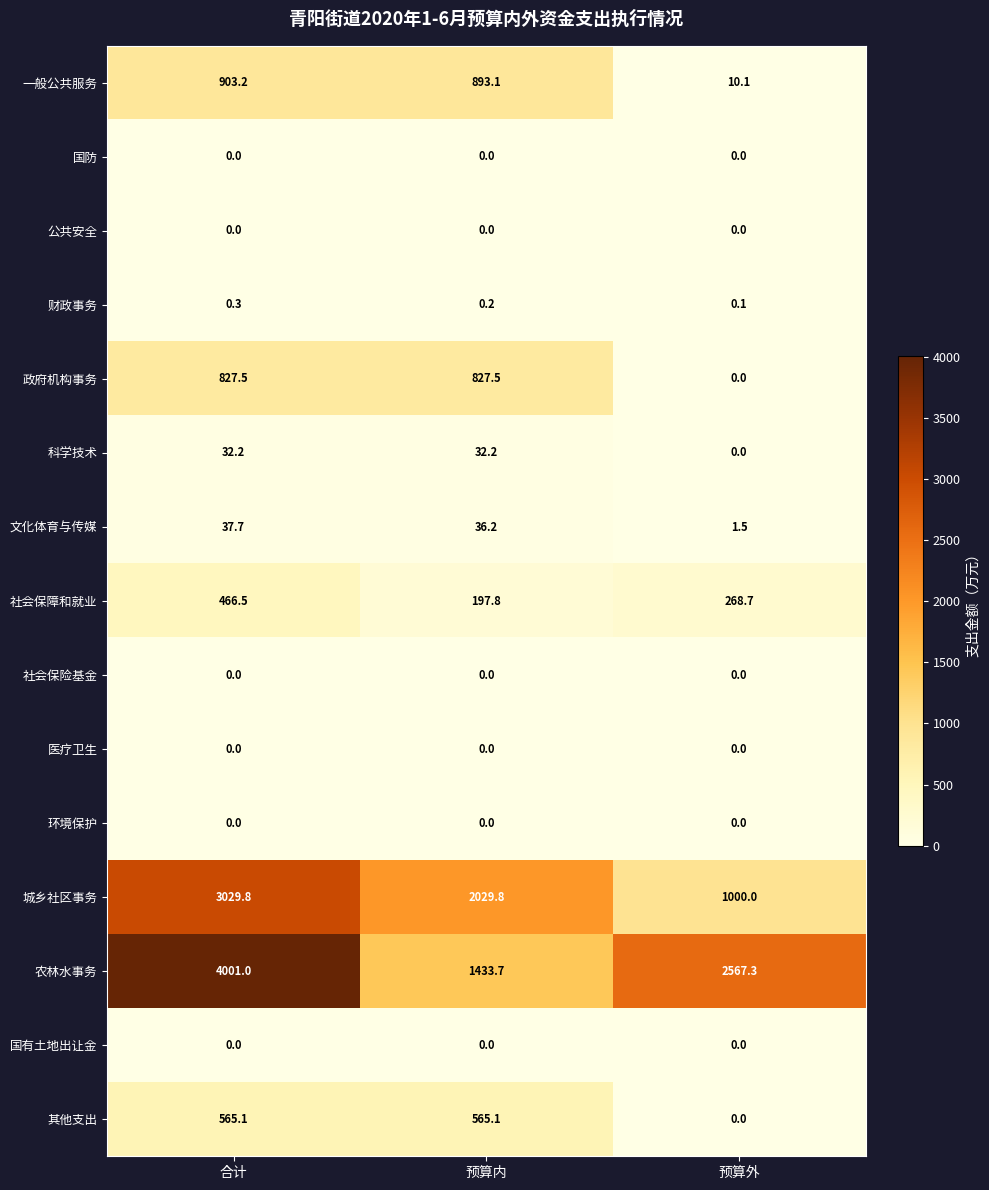

List the labels in order of 一般公共服务 value, largest first.

合计, 预算内, 预算外